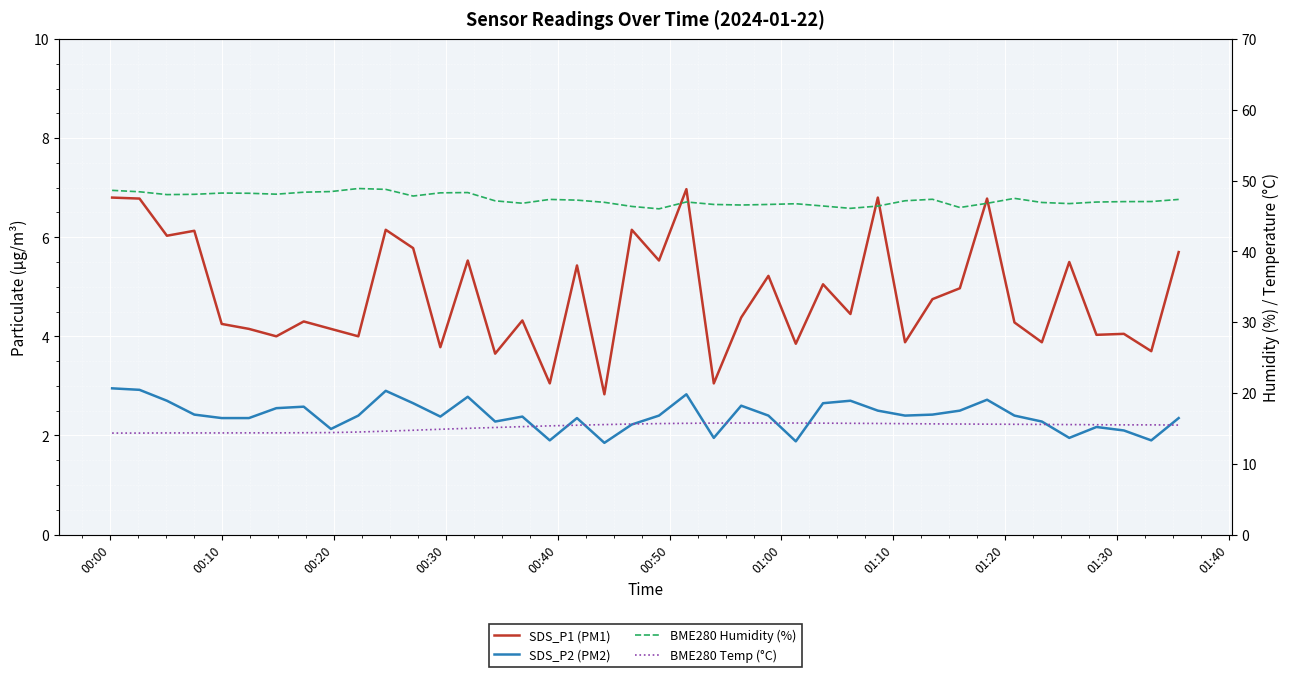

What is the difference between the maximum and minimum values in the BME280 Humidity (%) series?

2.9